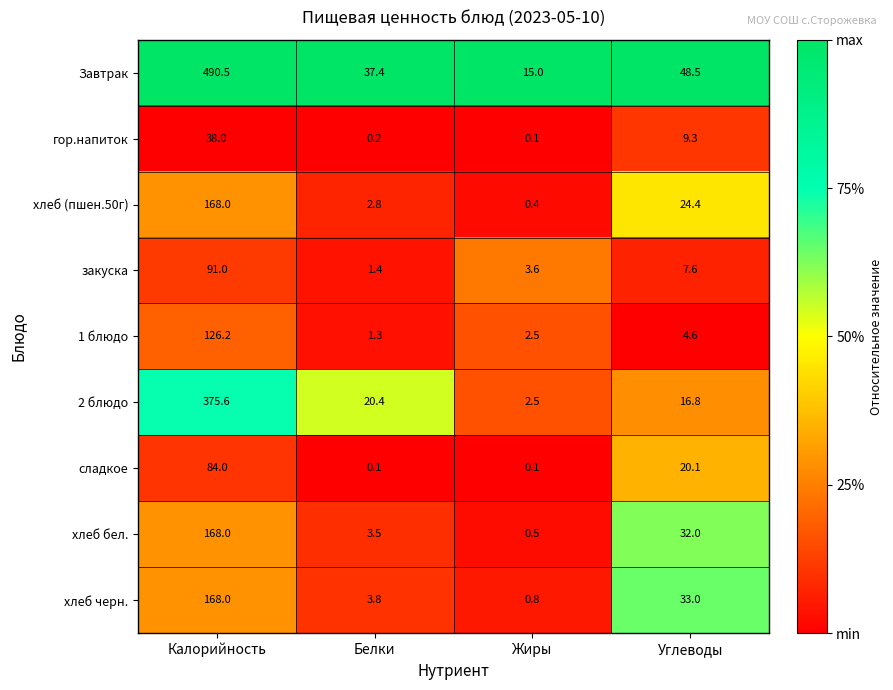

Which series has the widest spread of values?

Завтрак